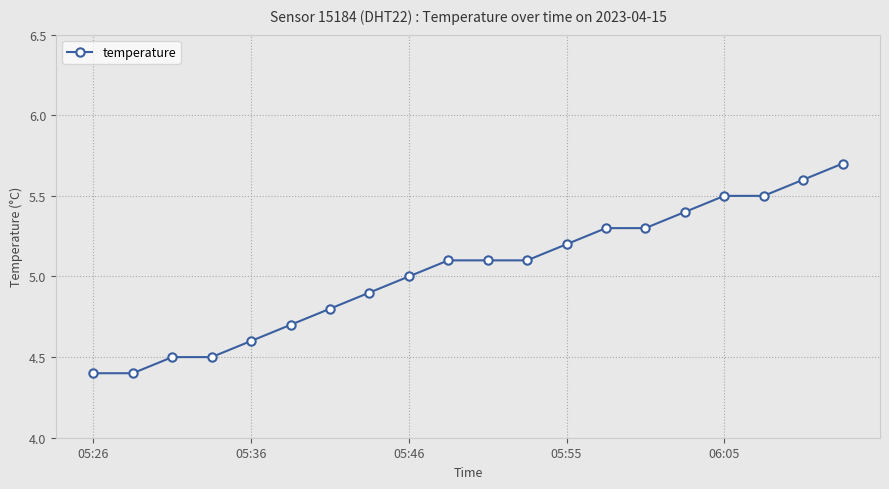

What is the greatest value displayed?

5.7